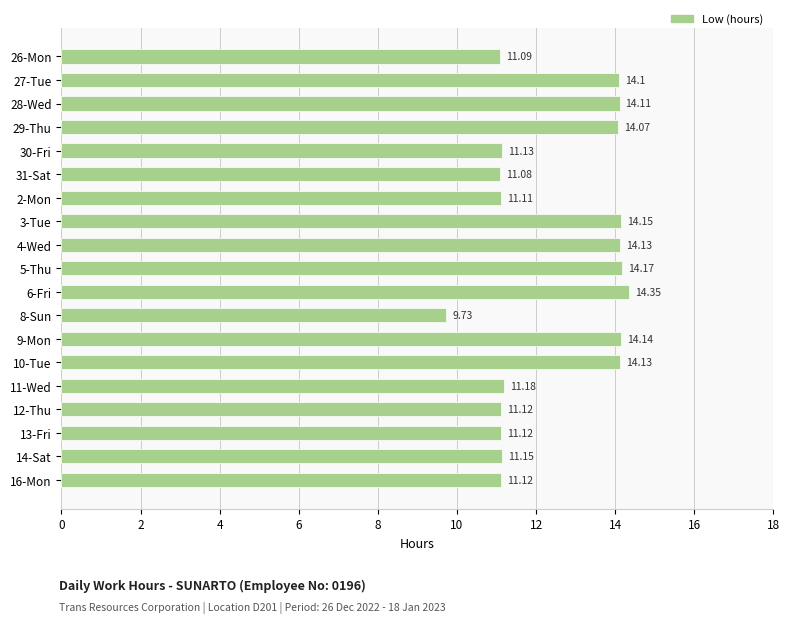

What is the change in value from 8-Sun to 16-Mon?

+1.4